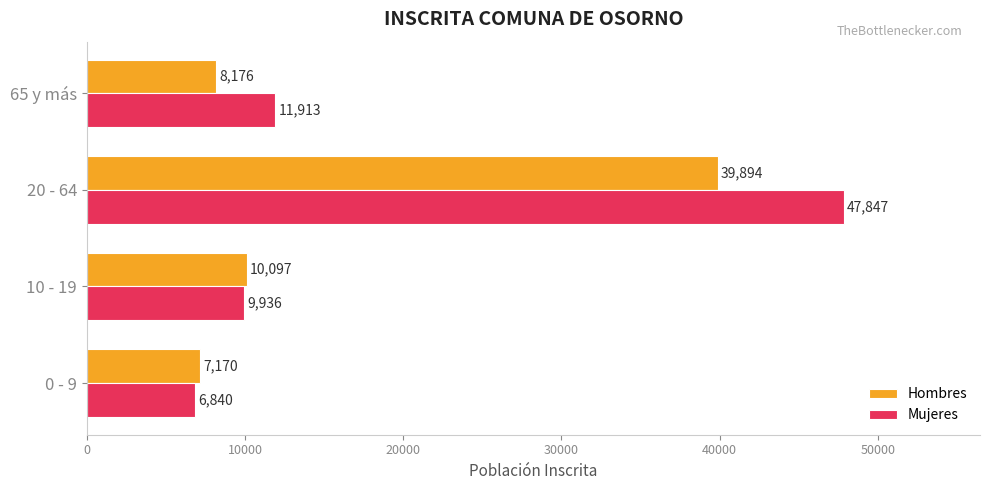

Read the Mujeres value at 65 y más, to the nearest 100.

11900